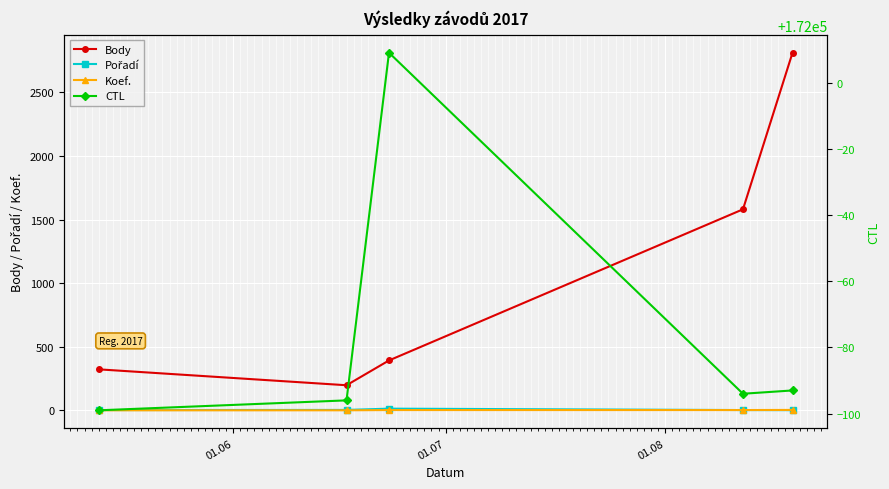

How many categories are shown in the chart?

5